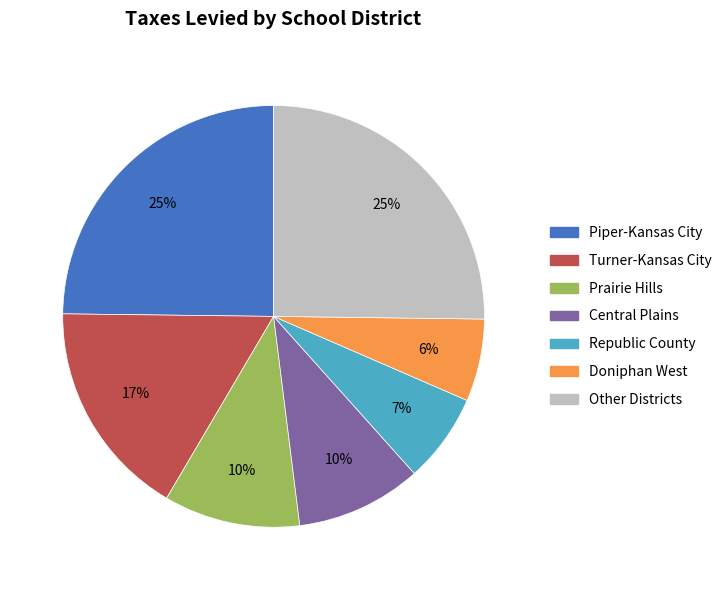

To the nearest percent, what is the difference between the largest and smallest slice percentages?

19%